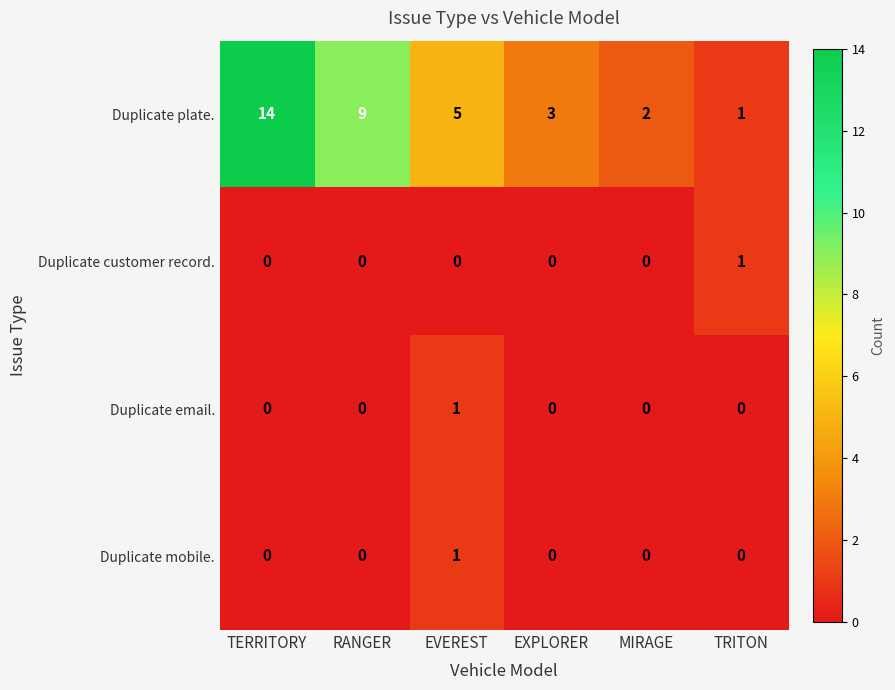

Is it true that Duplicate mobile. equals 0 at RANGER?

True